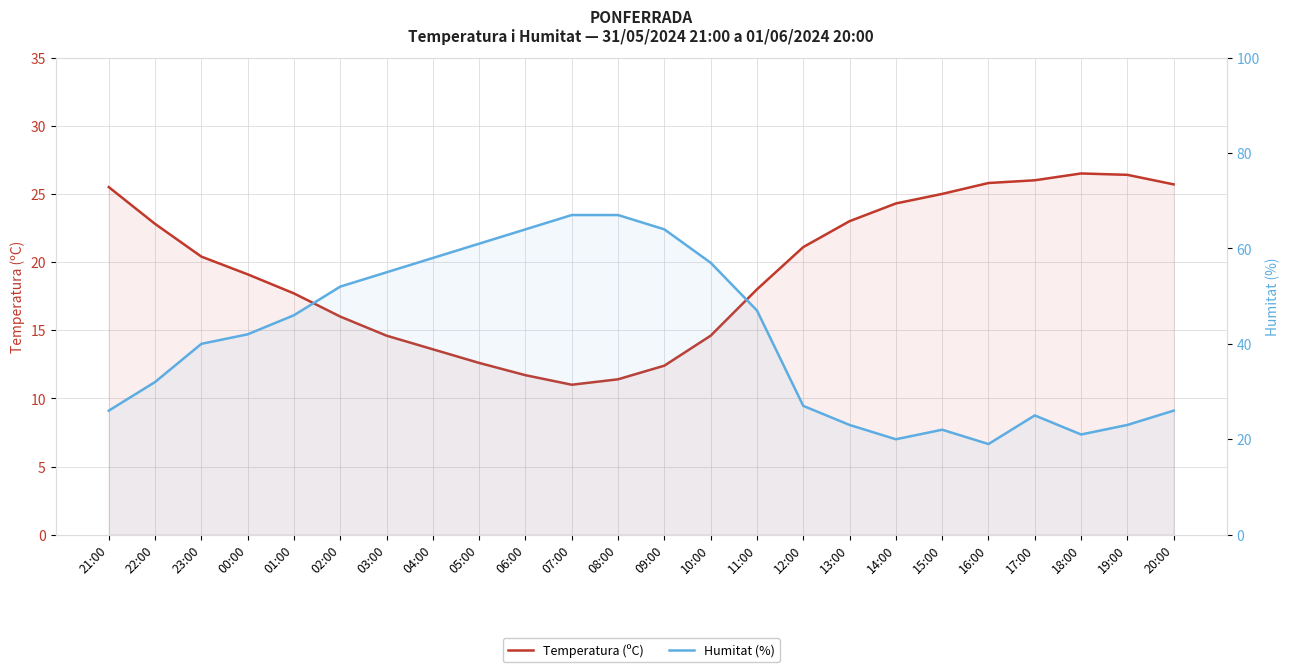

At how many categories does at least one series exceed 11?

24